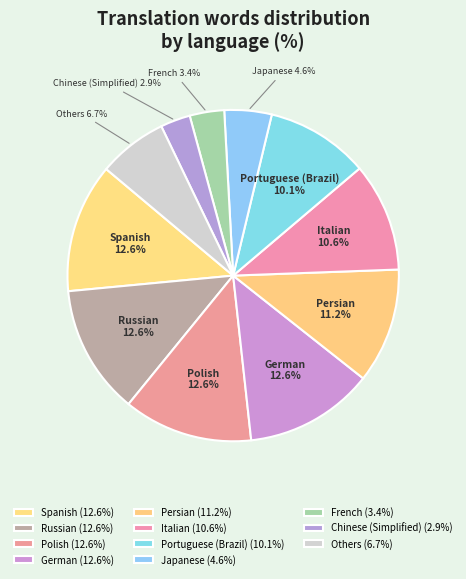

Is Italian the majority of the pie?

No